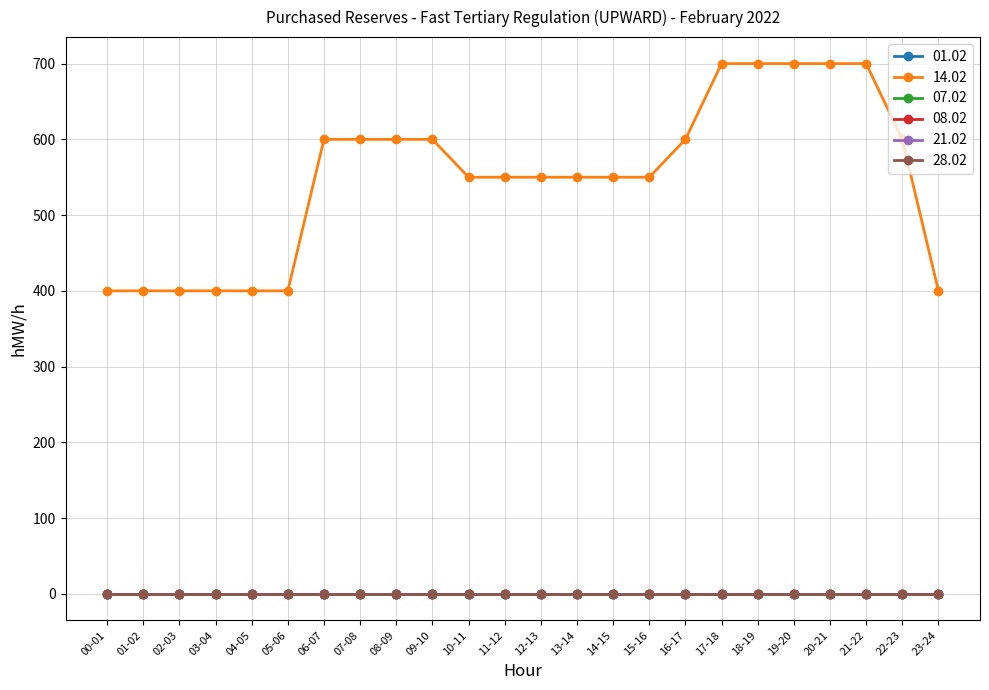

Rank the series by their maximum value, from lowest to highest.

01.02, 07.02, 08.02, 21.02, 28.02, 14.02